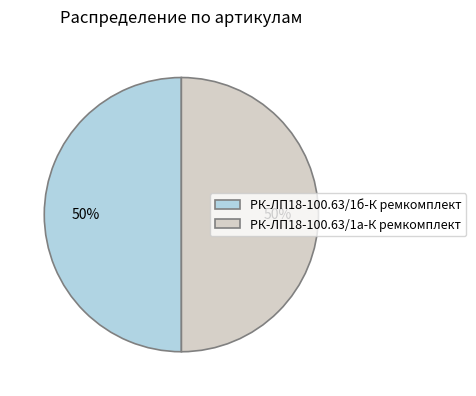

Do РК-ЛП18-100.63/1а-К ремкомплект and РК-ЛП18-100.63/1б-К ремкомплект together represent more than half of the pie?

Yes